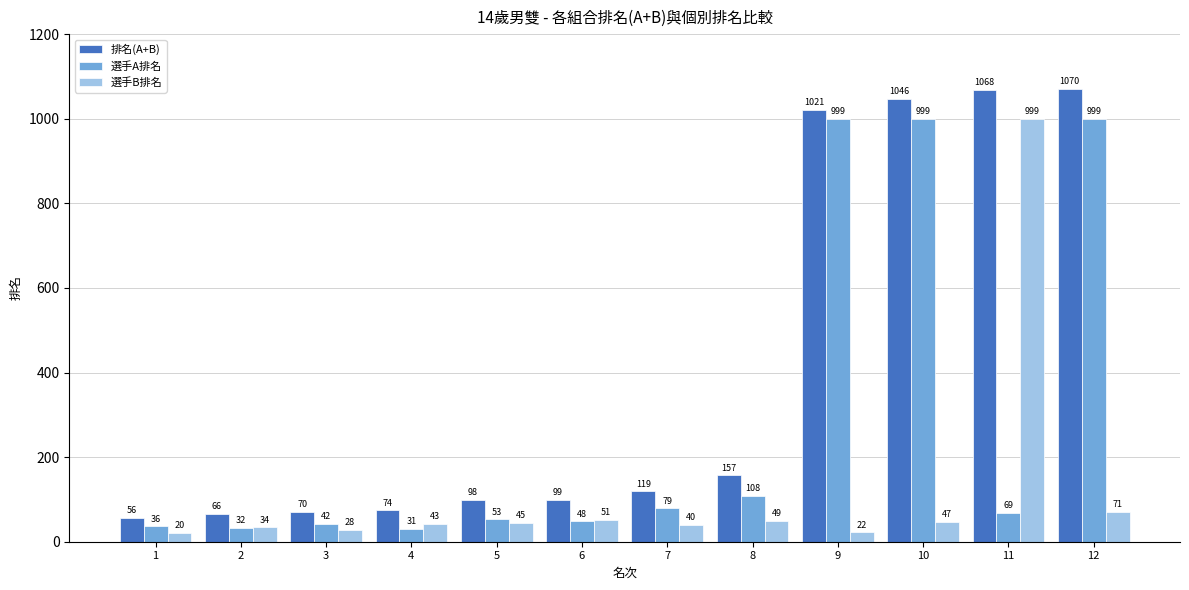

At which category is the sum across all series the highest?

12